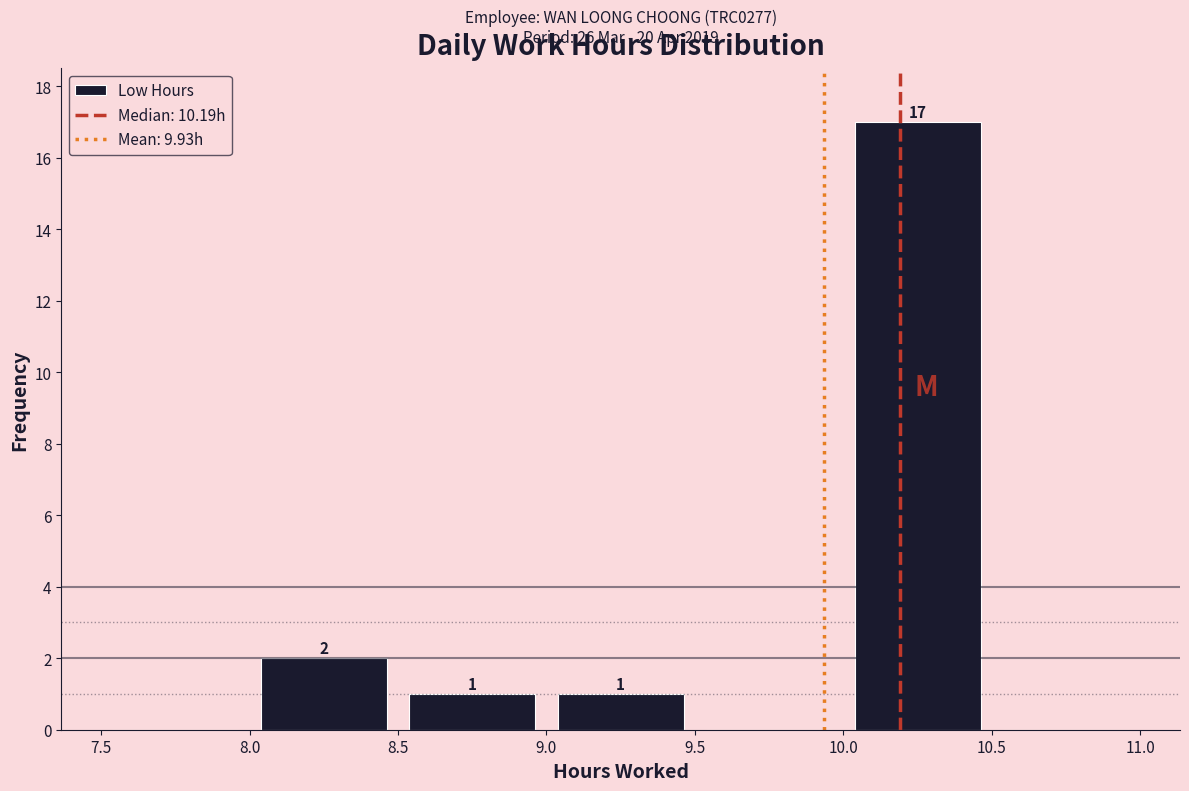

Over which range of the x-axis is the bar tallest?

10.0 to 10.5